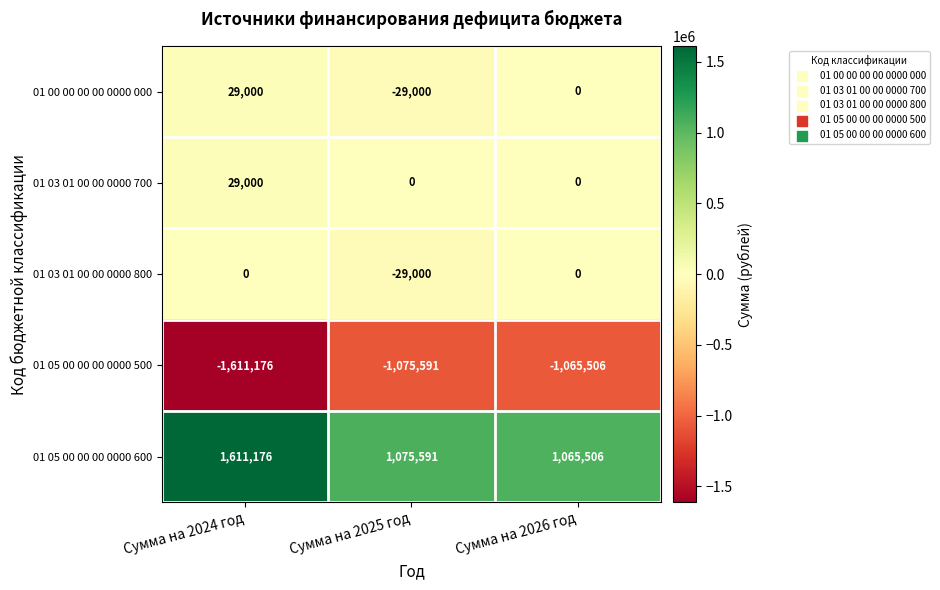

What is the approximate value of 01 05 00 00 00 0000 600 at Сумма на 2026 год, to the nearest 50?

1065500